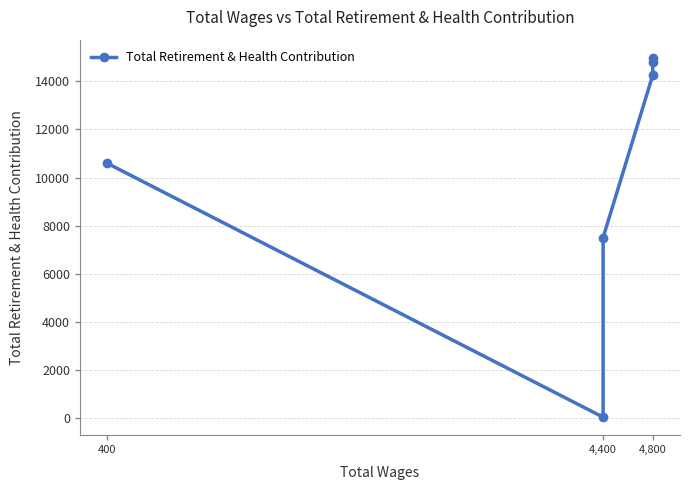

Rank the categories by value from lowest to highest.

4,400, 4,400, 400, 4,800, 4,800, 4,800